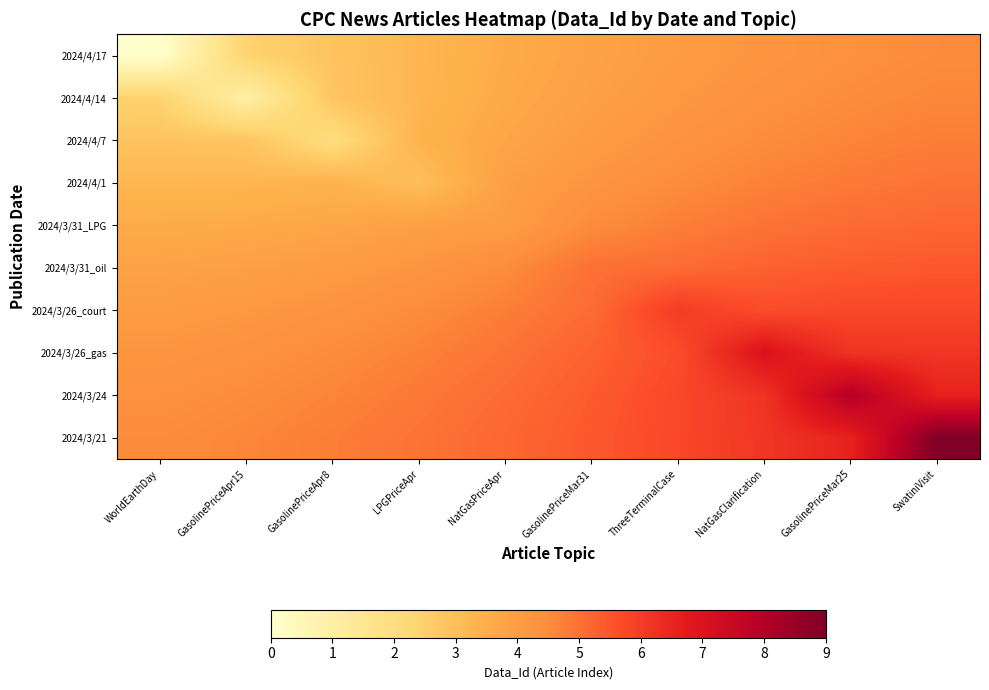

What is the difference between the highest and lowest values at NatGasPriceApr?

1.6